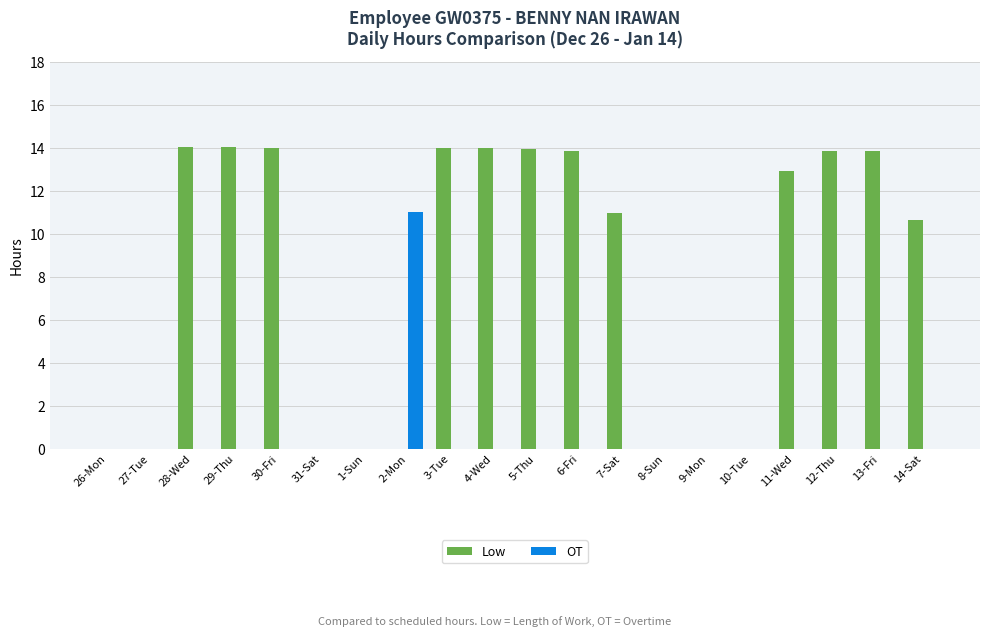

What is the sum of all Low values?

160.2